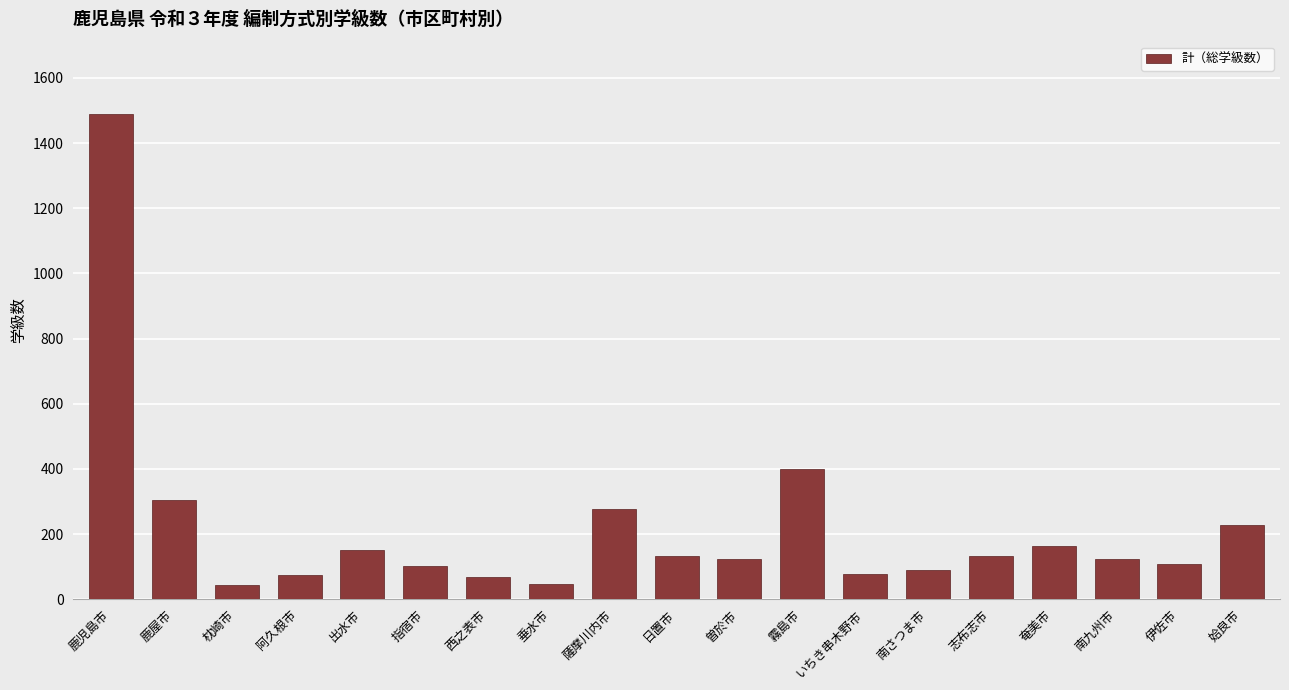

What is the smallest value displayed?

44